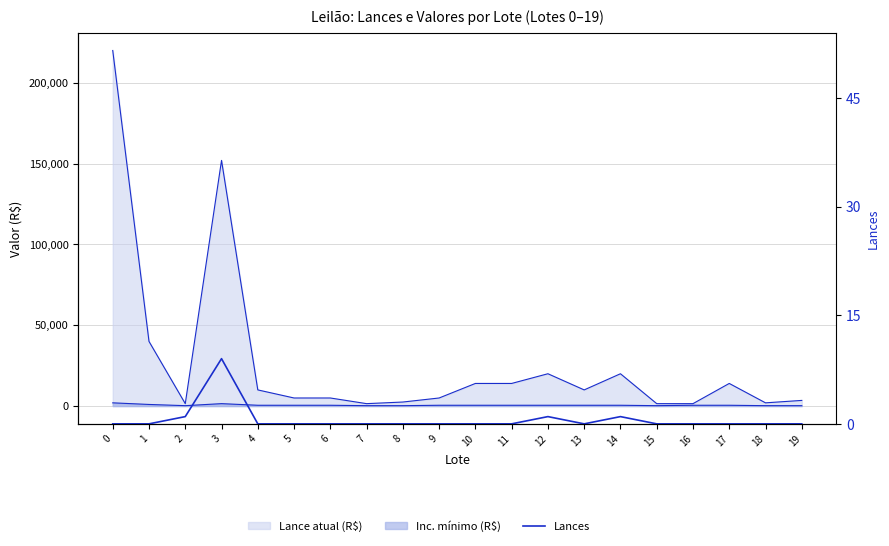

Reading right to left, transcribe all the data shown in this chart.

19=0	18=0	17=0	16=0	15=0	14=1	13=0	12=1	11=0	10=0	9=0	8=0	7=0	6=0	5=0	4=0	3=9	2=1	1=0	0=0